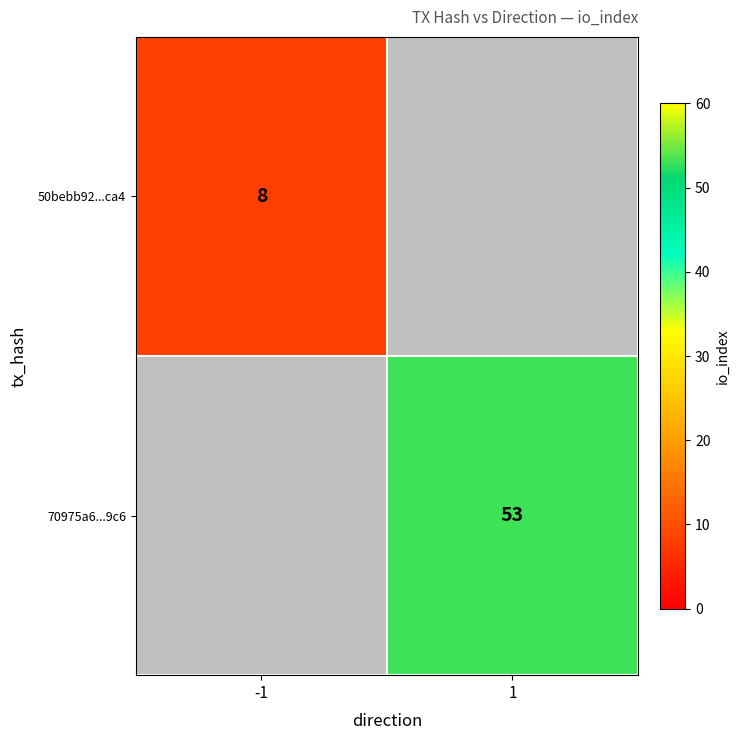

Is it true that 70975a6...9c6 equals 29.0 at 1?

False